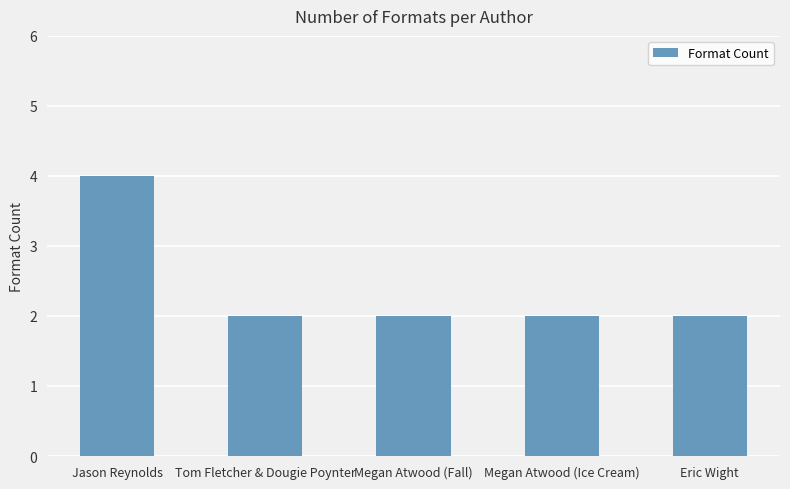

What is the label of the 2nd bar from the left?

Tom Fletcher & Dougie Poynter